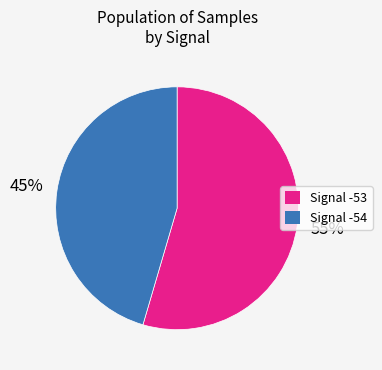

To the nearest percent, what is the average slice percentage?

50%